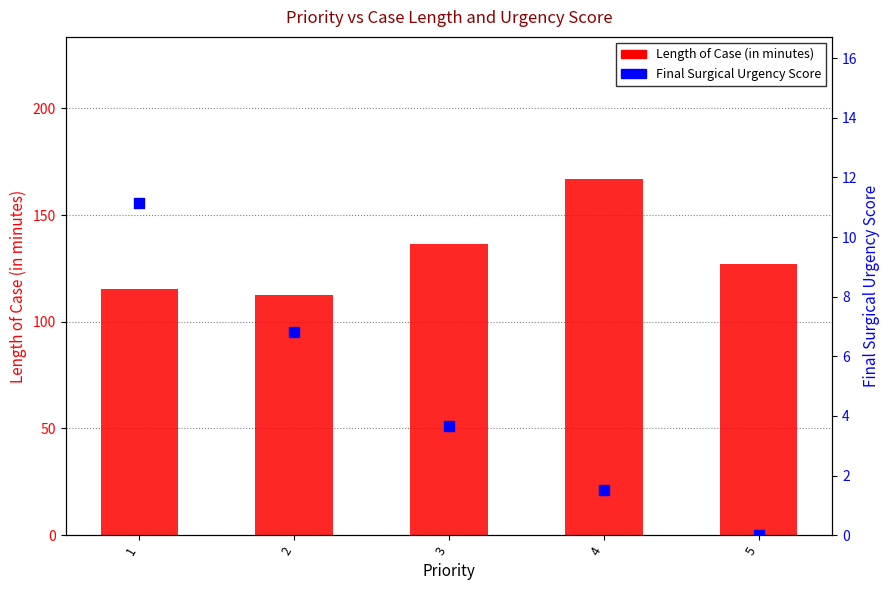

Which series contains the highest Y value?

Length of Case (in minutes)